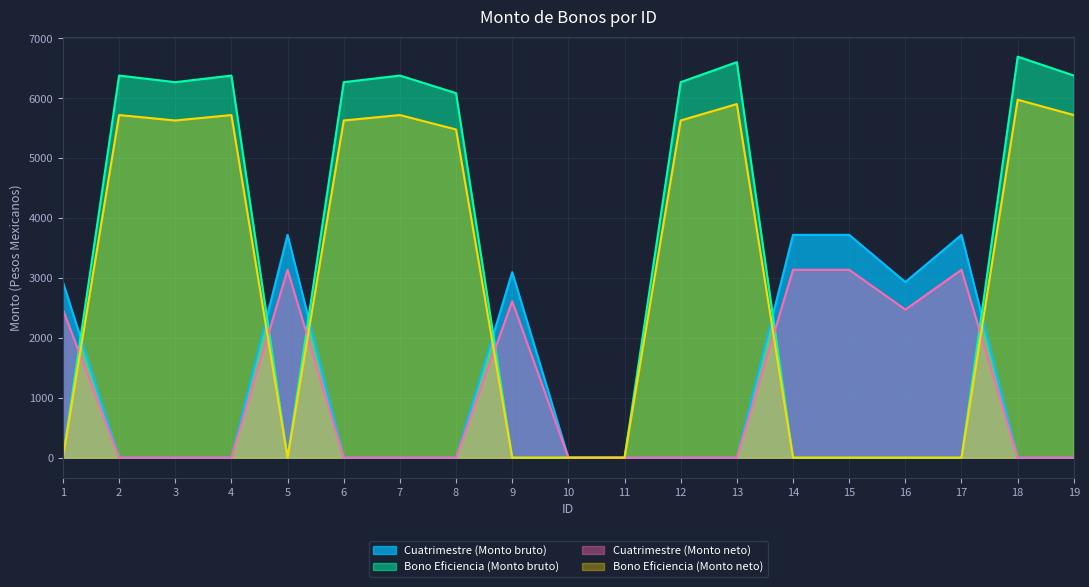

What is the greatest value displayed?

6695.3